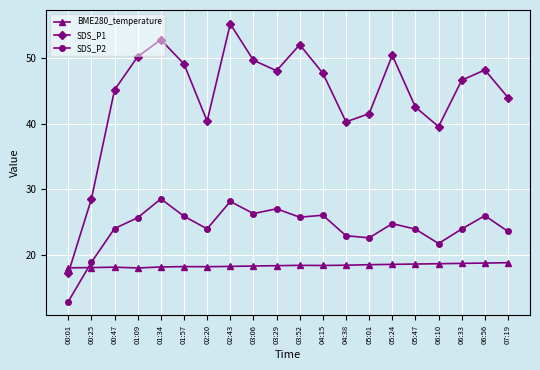

What is the difference between the SDS_P2 values at 06:33 and 06:56?

2.0